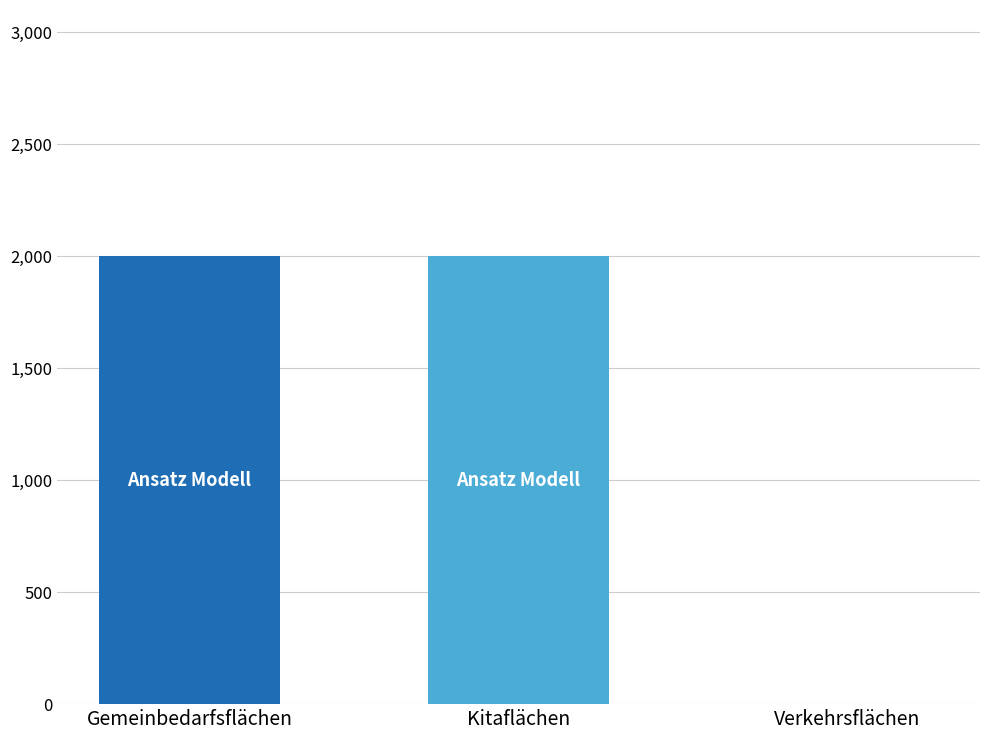

How many distinct data groups are displayed?

1